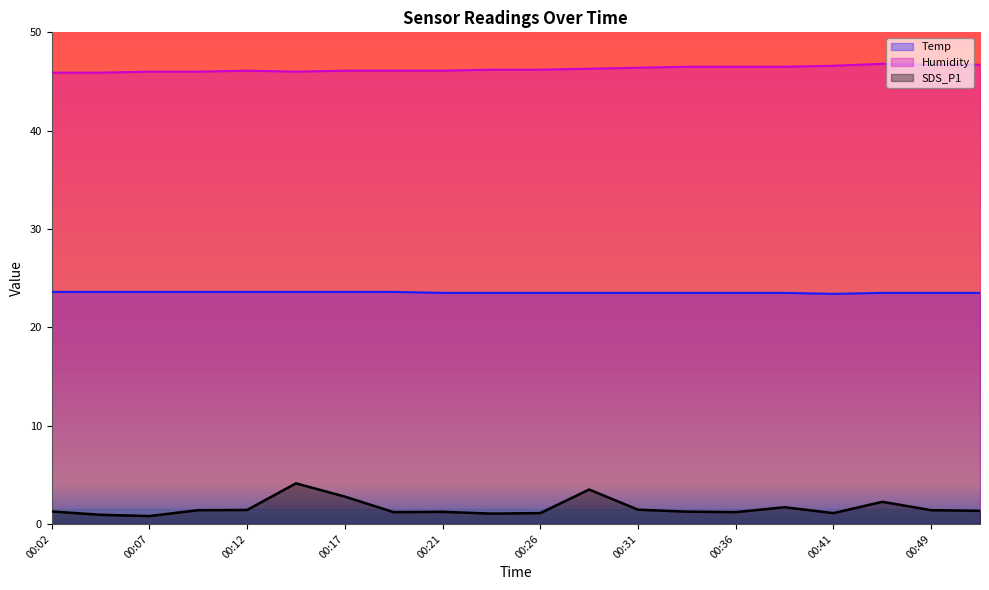

At which category does Temp reach its first local valley?

00:41